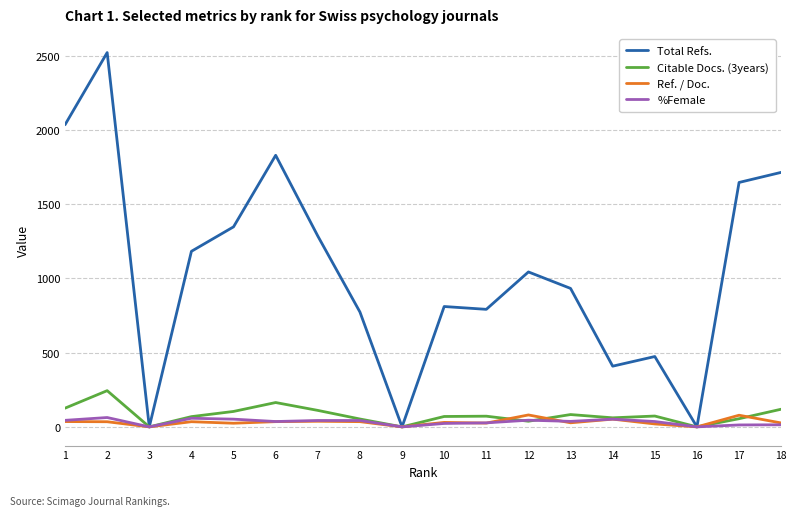

Is this an area chart (filled region under the line)?

No